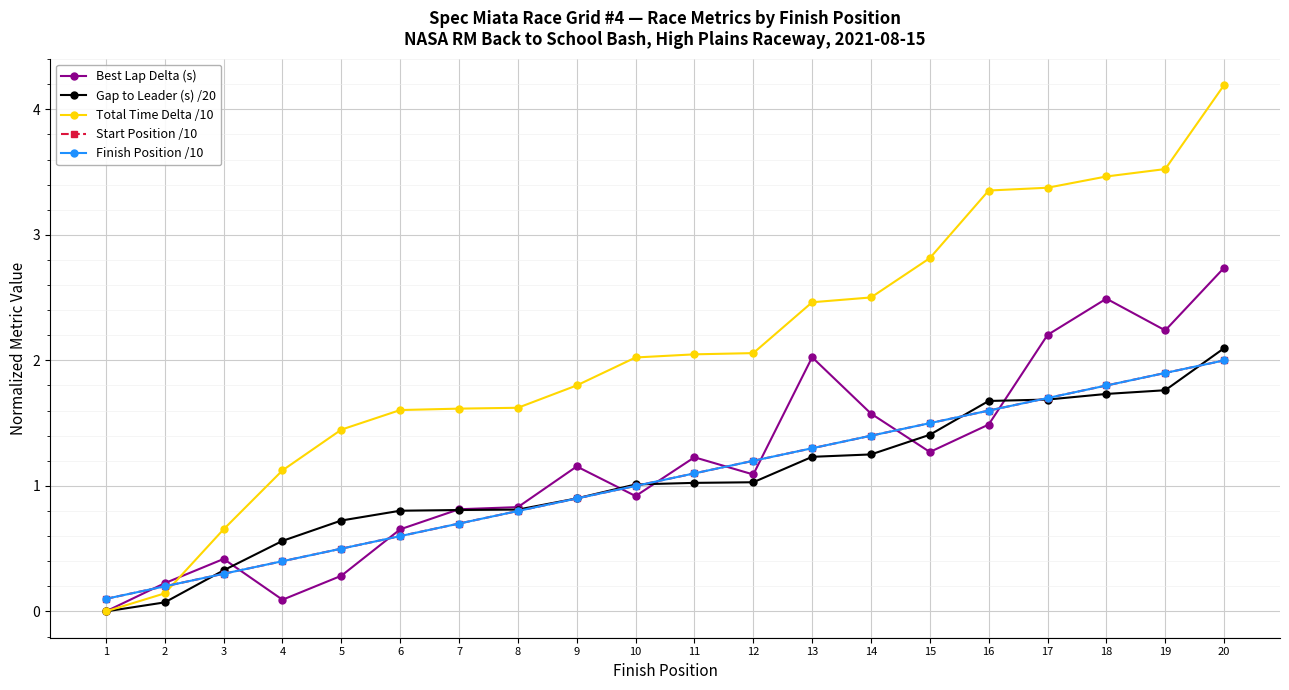

Which series ends up on top after the final intersection of Finish Position /10 and Best Lap Delta (s)?

Best Lap Delta (s)